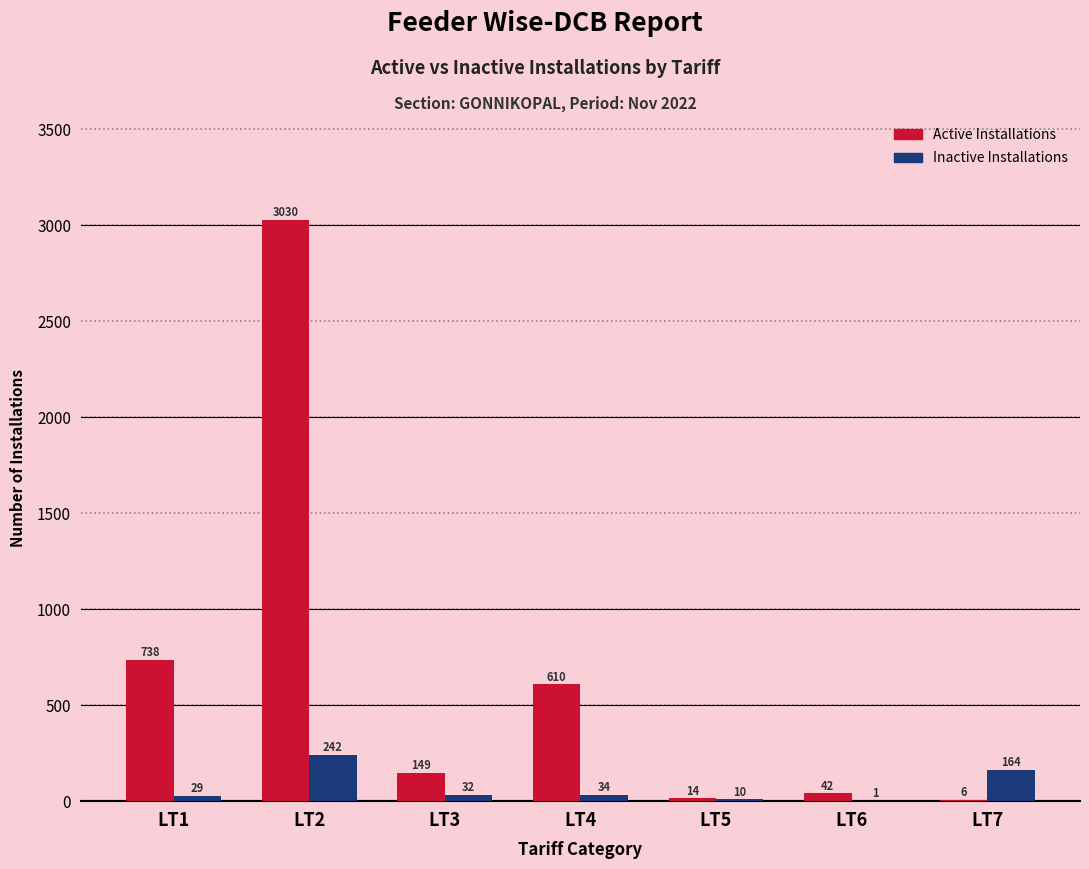

Reading right to left, what are all the values shown in this chart?

Active Installations: 6	42	14	610	149	3030	738
Inactive Installations: 164	1	10	34	32	242	29